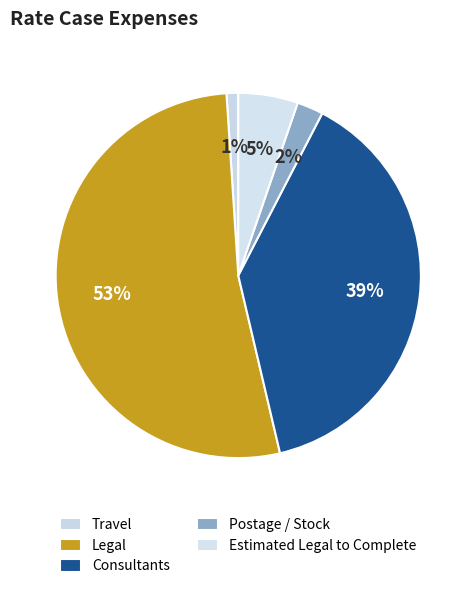

What is the ratio of the value at Postage / Stock to the value at Travel?

2.3